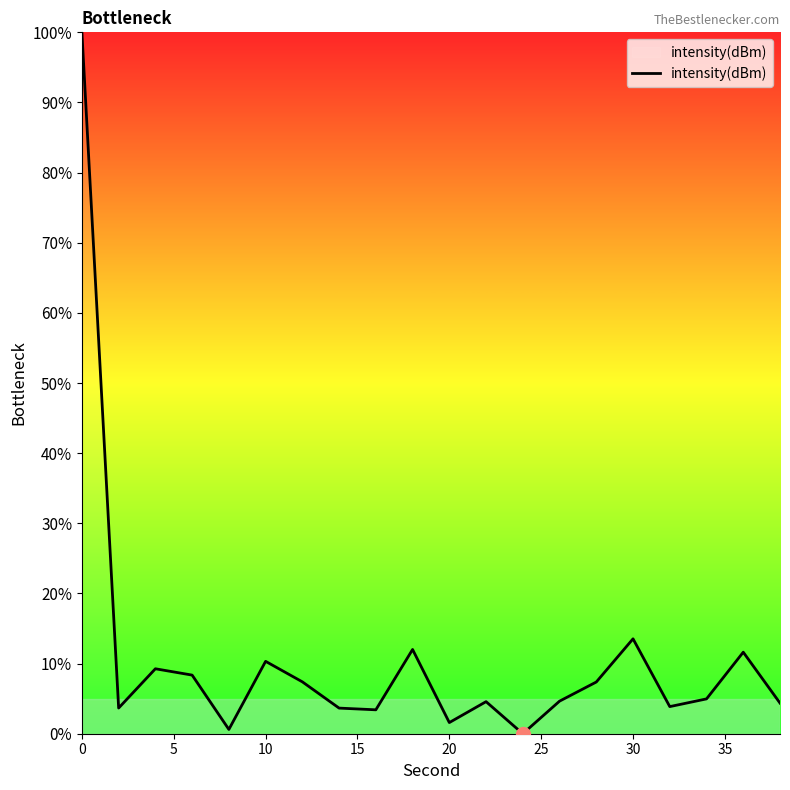

What is the maximum value shown in the chart?

100.0